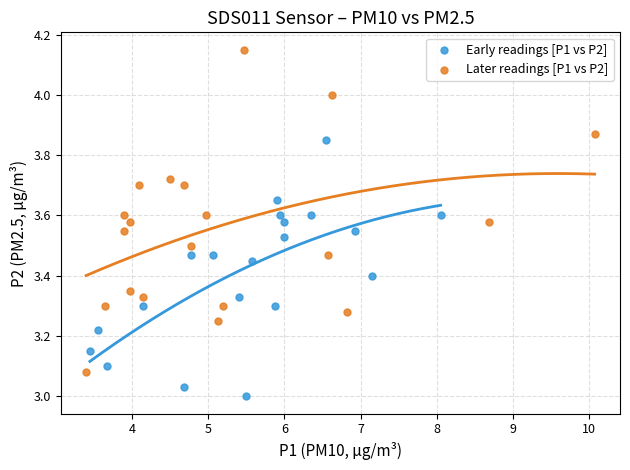

Which series reaches the maximum Y coordinate?

Later readings [P1 vs P2]